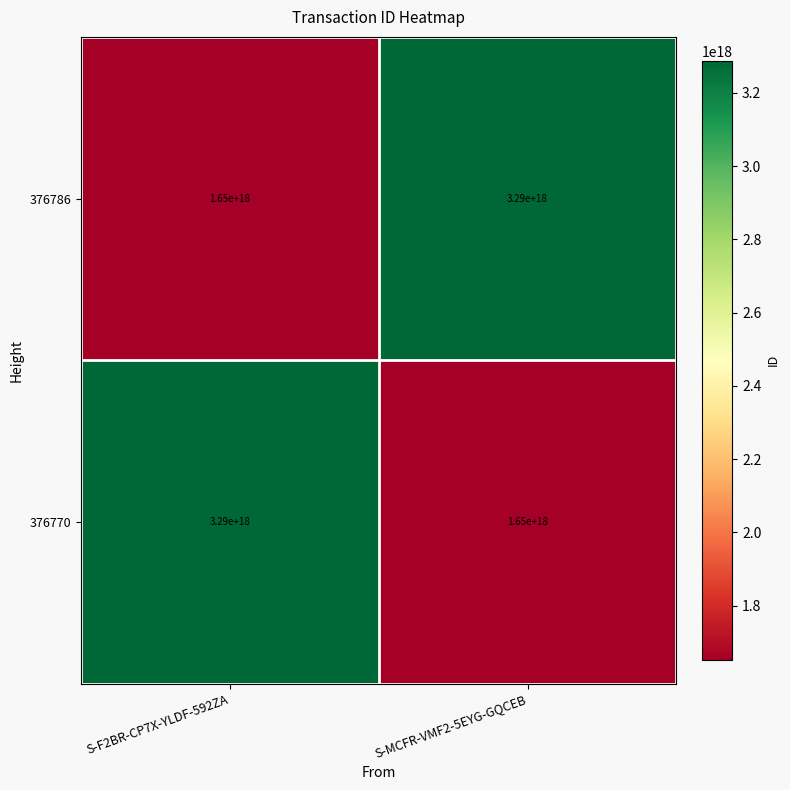

At which label is 376786 closest to 2470000000000000000?

S-F2BR-CP7X-YLDF-592ZA